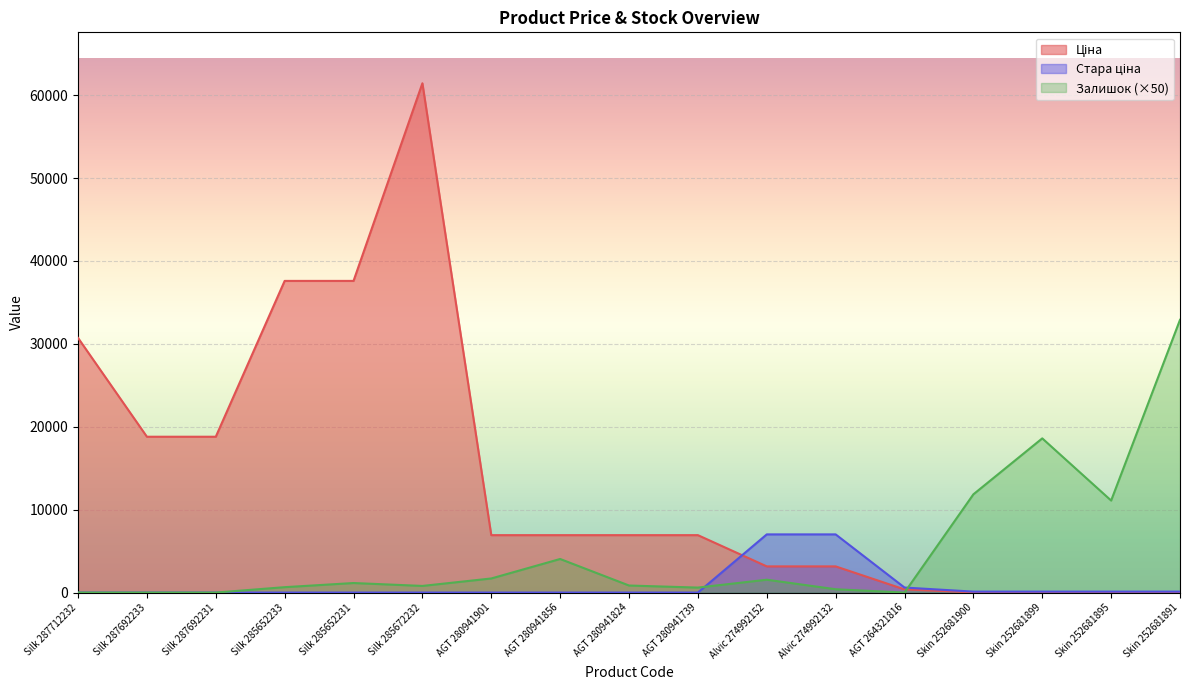

Where do Ціна and Стара ціна first cross each other?

AGT 280941739 and Alvic 274992152